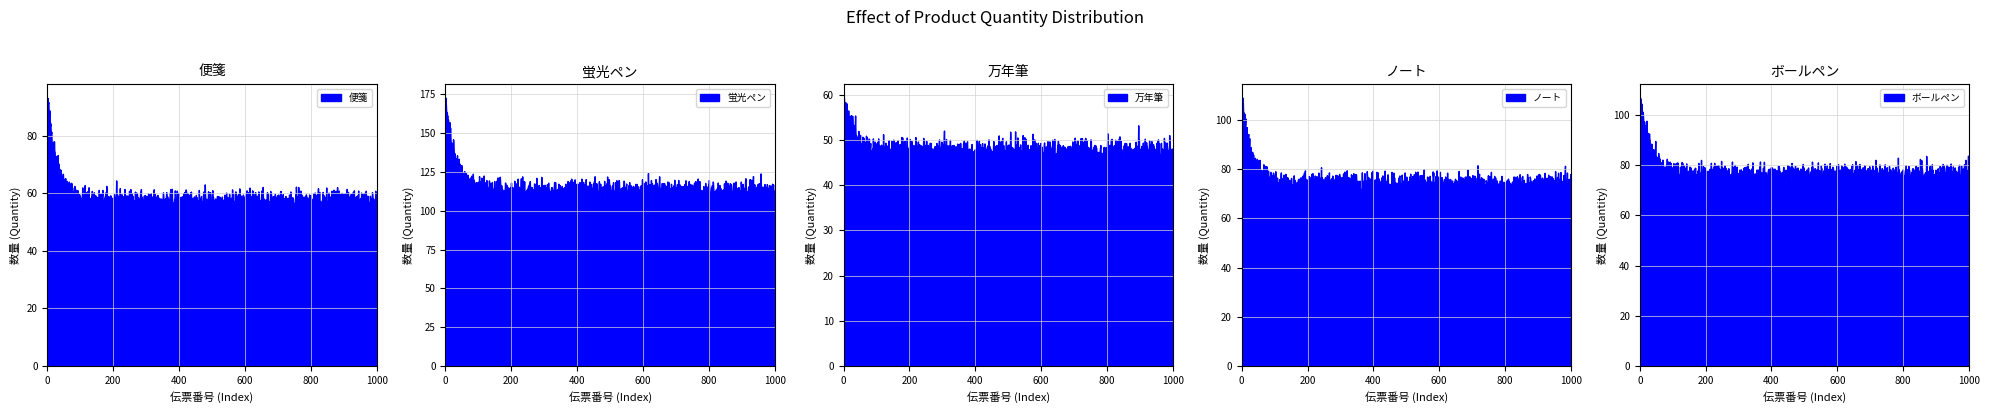

What is the highest value of the 便箋 series?

93.3